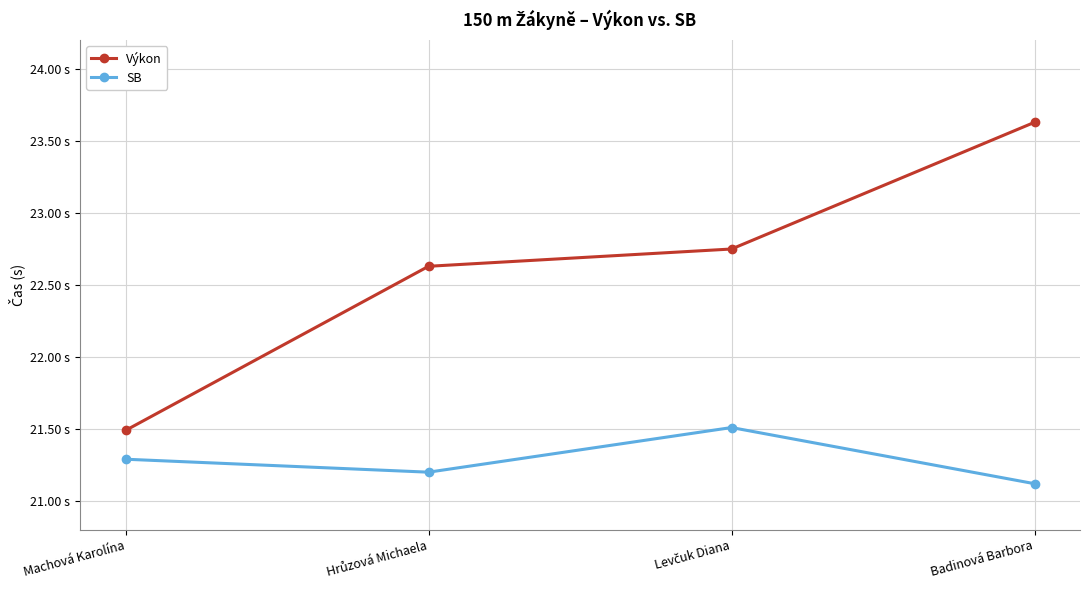

True or false: SB and Výkon cross at least once.

False